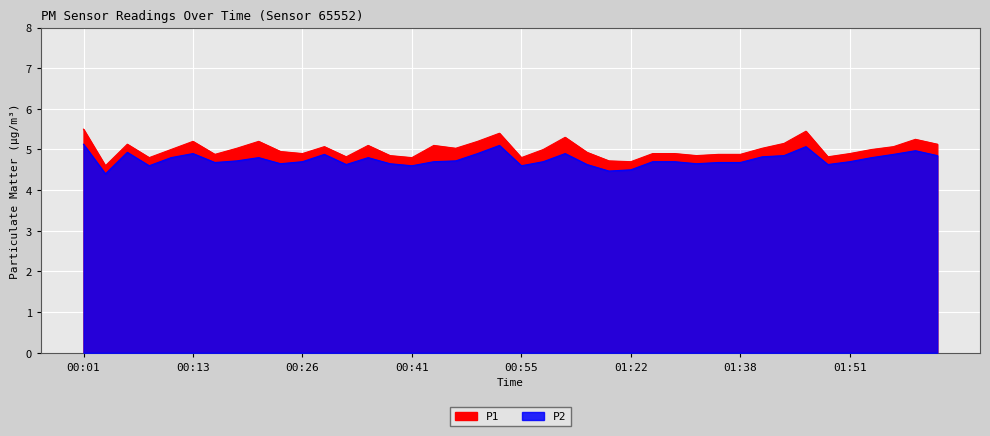

What is the sum of the P1 values at 01:36 and 01:43?

10.0